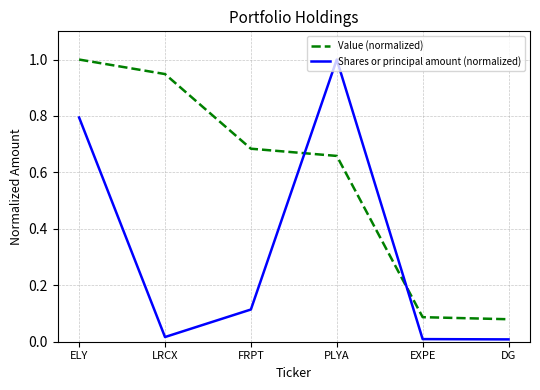

Is it true that Shares or principal amount (normalized) equals 0.0 at LRCX?

True